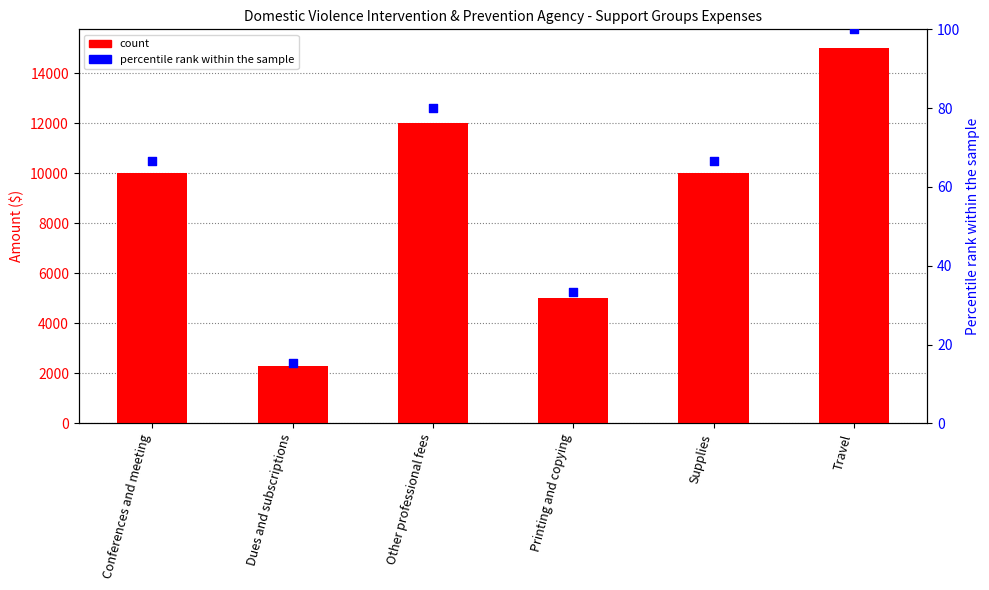

Which series reaches the minimum Y coordinate?

percentile rank within the sample